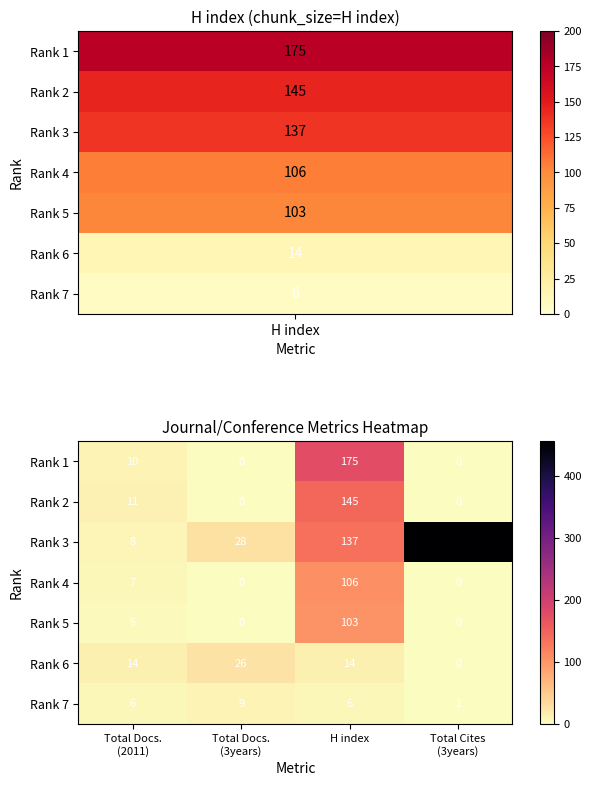

What is the maximum value shown in the chart?

456